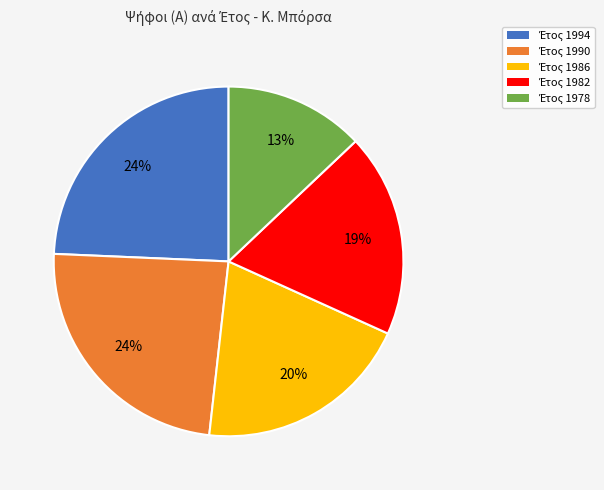

Does any single category account for the majority?

No